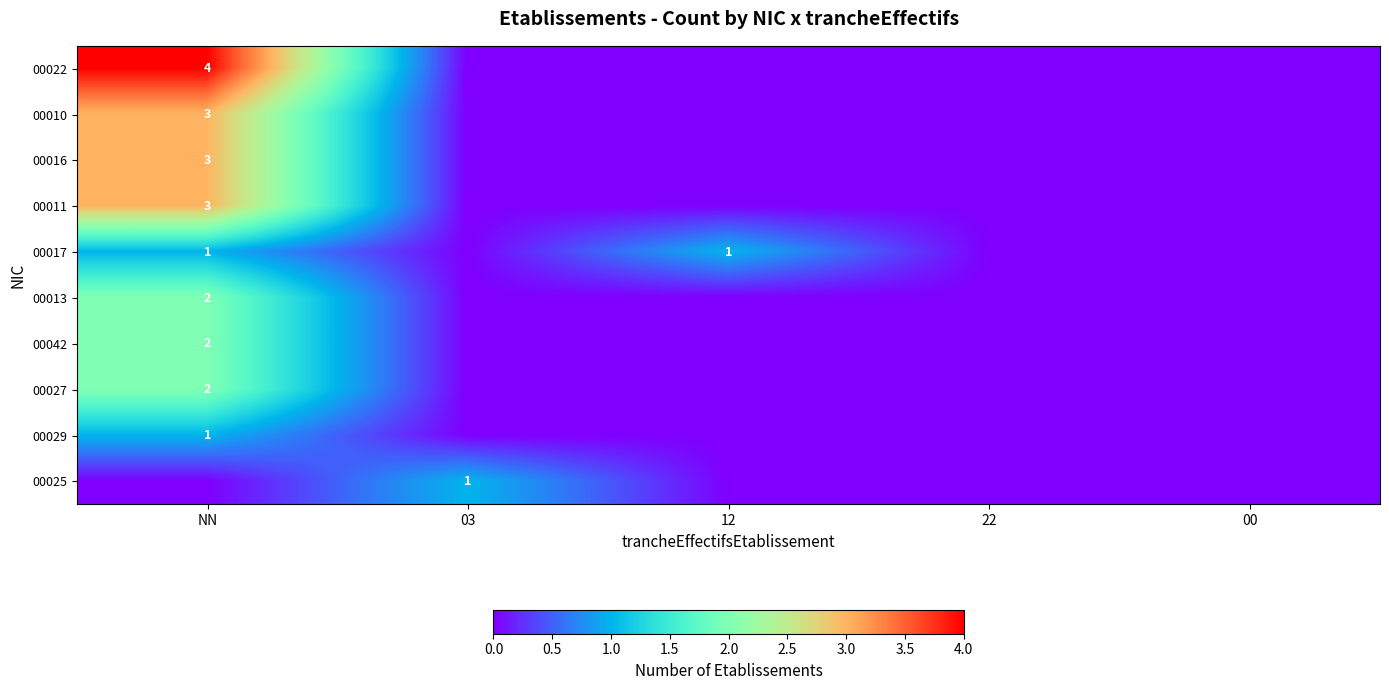

At which label is 00027 closest to 1?

NN